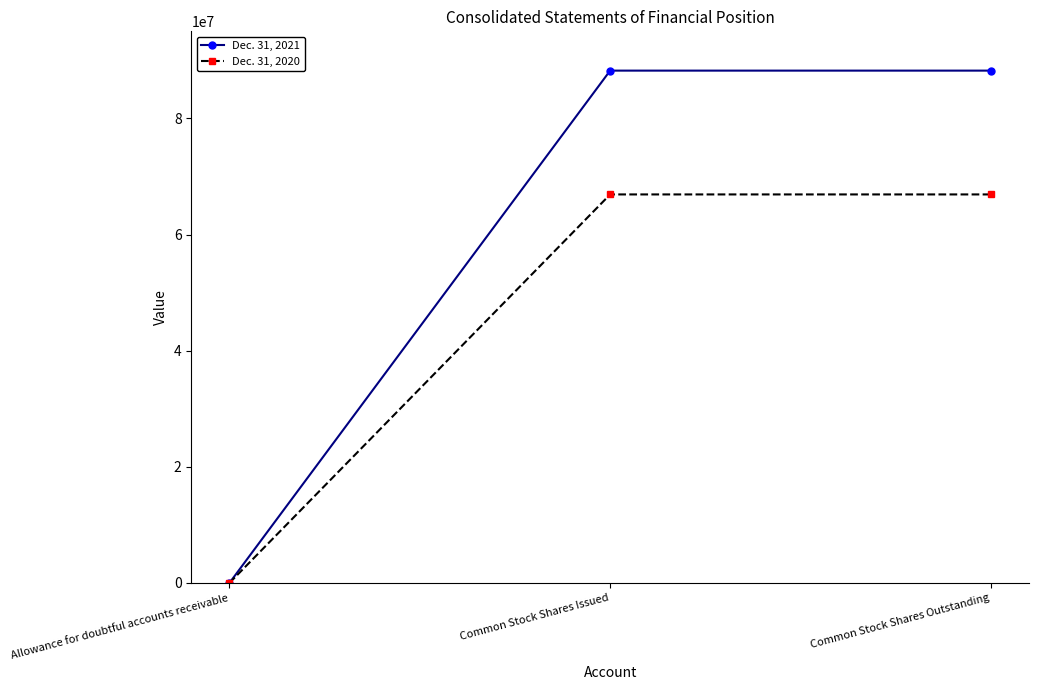

What is the difference between the highest and lowest values at Common Stock Shares Issued?

21322118